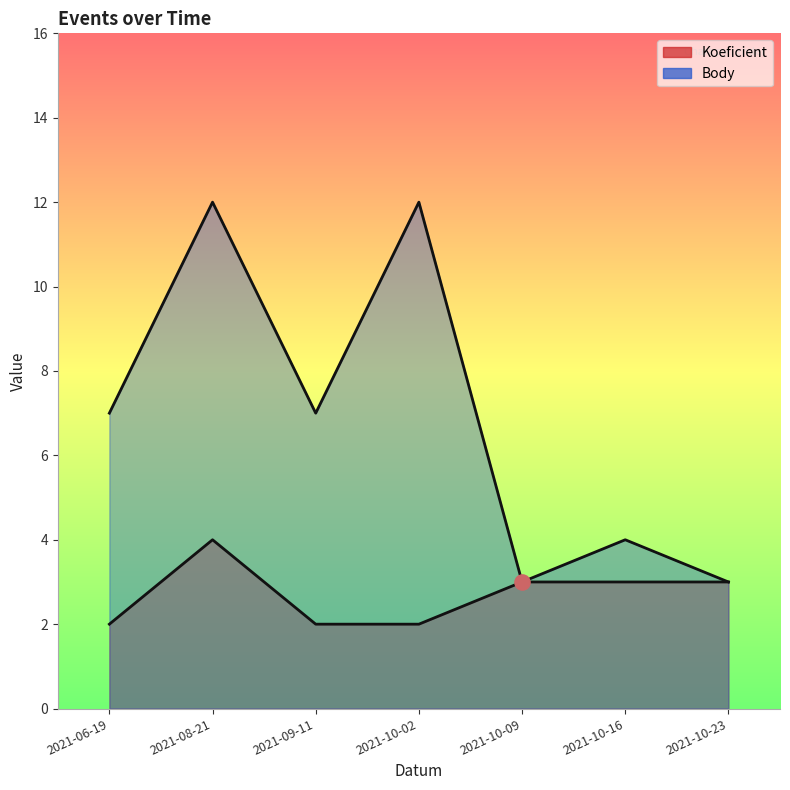

Which series reaches the maximum Y coordinate?

Body